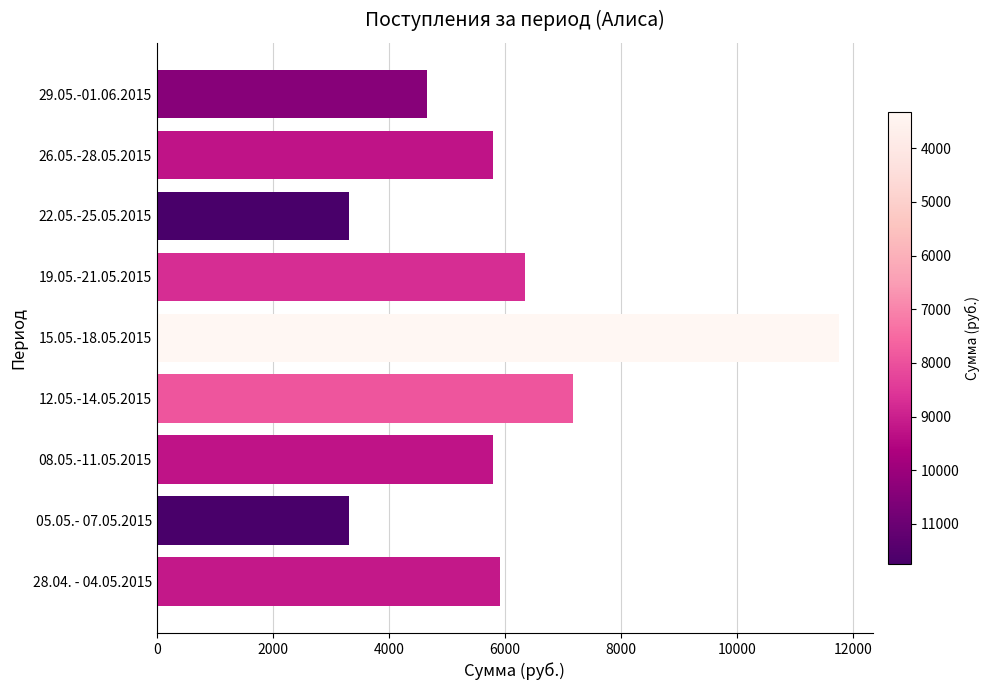

Is it true that the value at 29.05.-01.06.2015 is 4650?

True